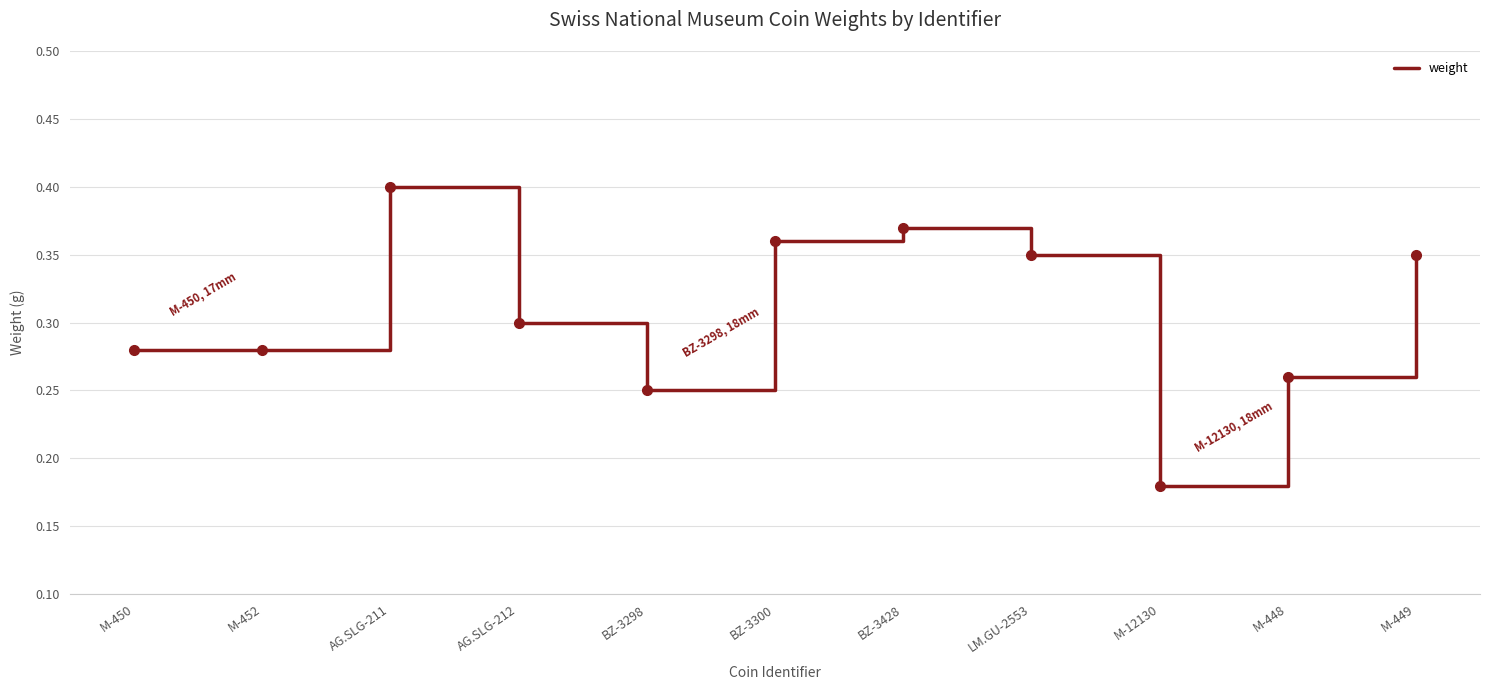

Count the values in the range 0 to 1.

11